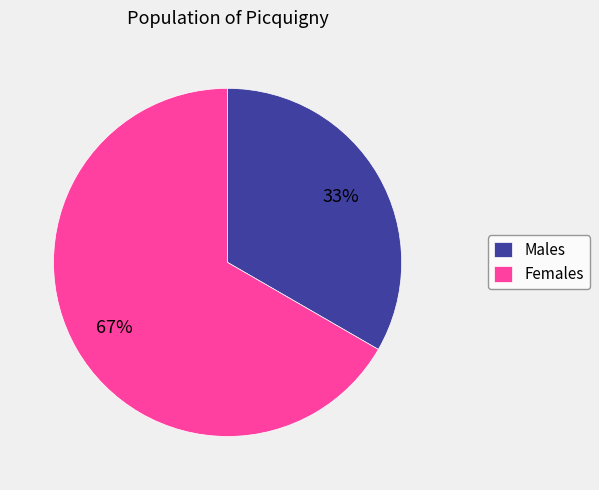

Which slice is the largest?

Females